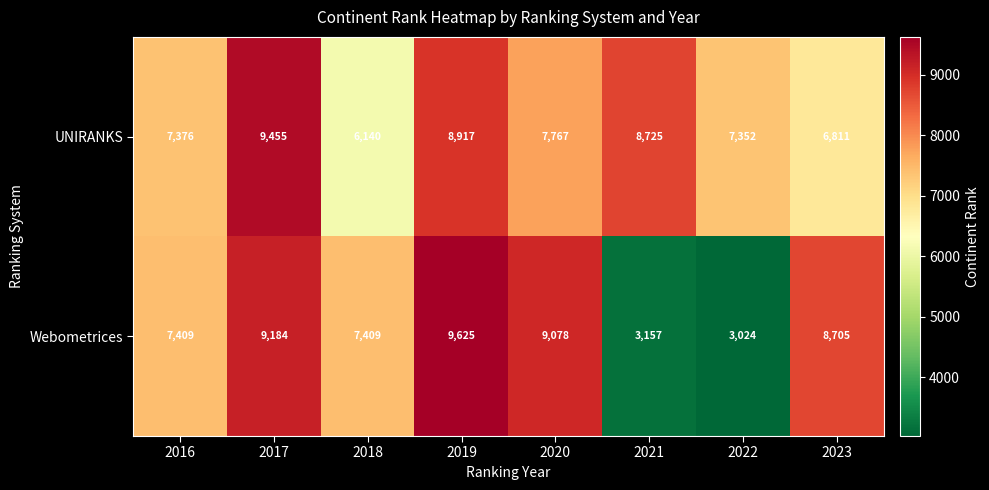

What is the difference between the second highest and second lowest values in the UNIRANKS series?

2106